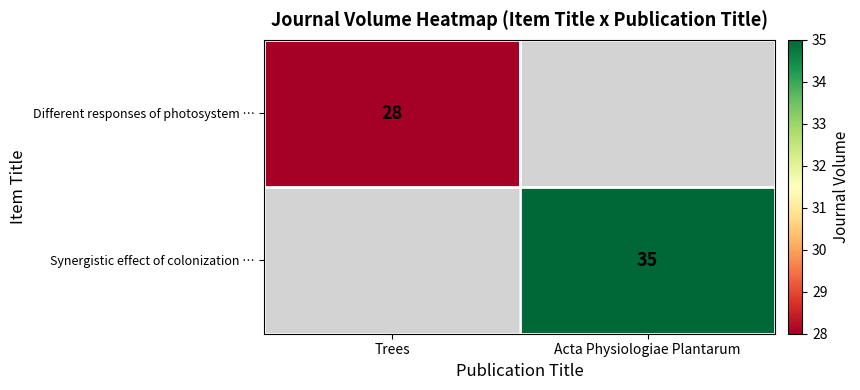

Is it true that Different responses of photosystem … equals 16 at Trees?

False